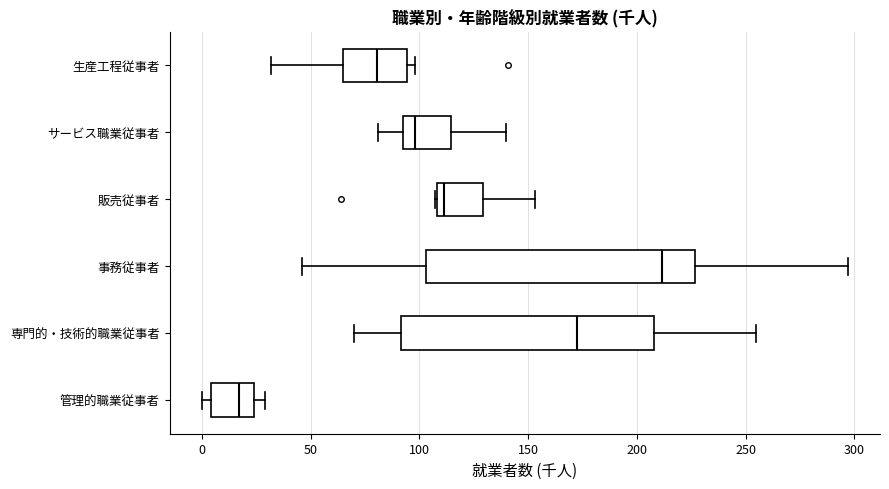

Which box's median line is the furthest to the right?

事務従事者